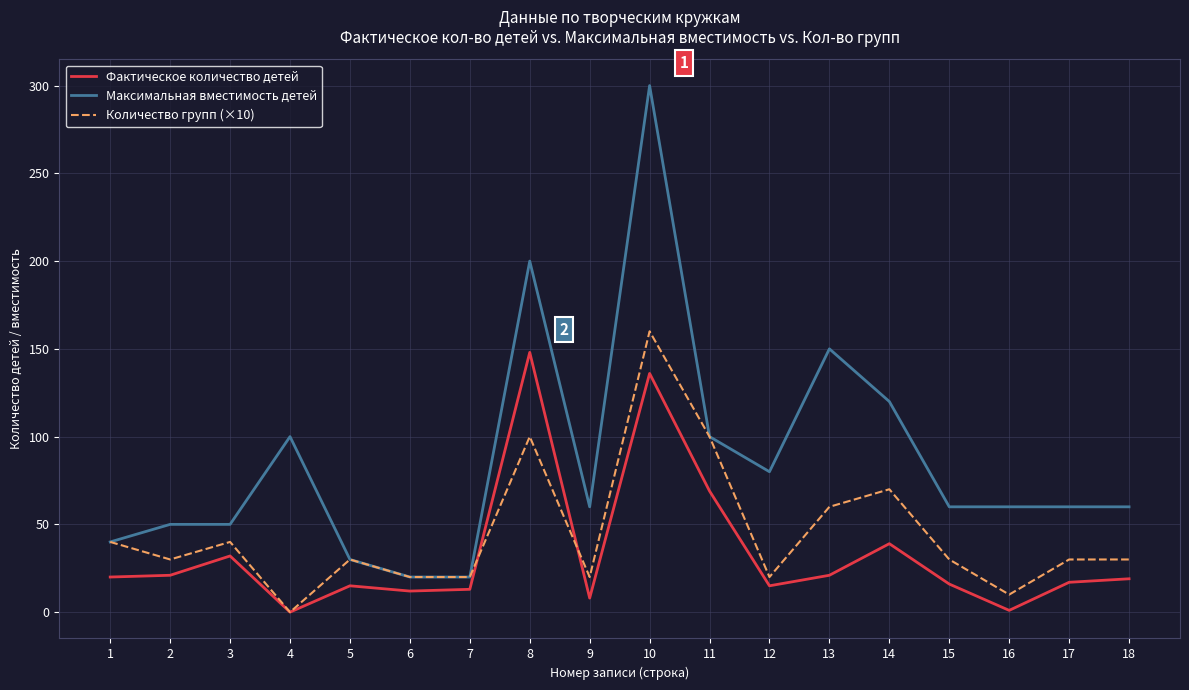

True or false: Количество групп (×10) and Фактическое количество детей cross at least once.

True